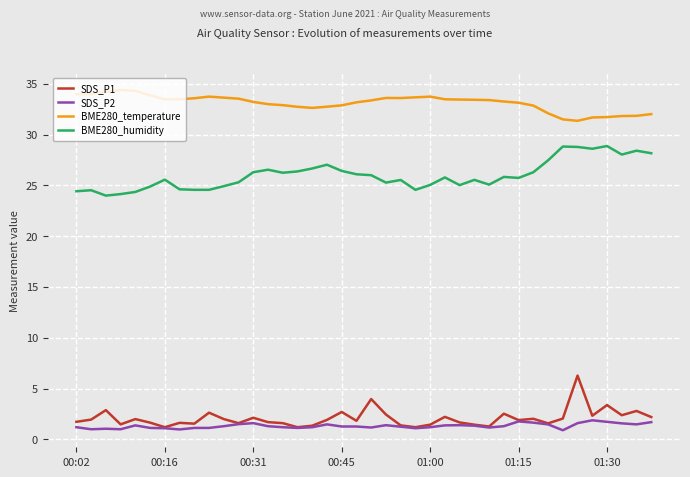

What is the highest value of the SDS_P1 series?

6.3